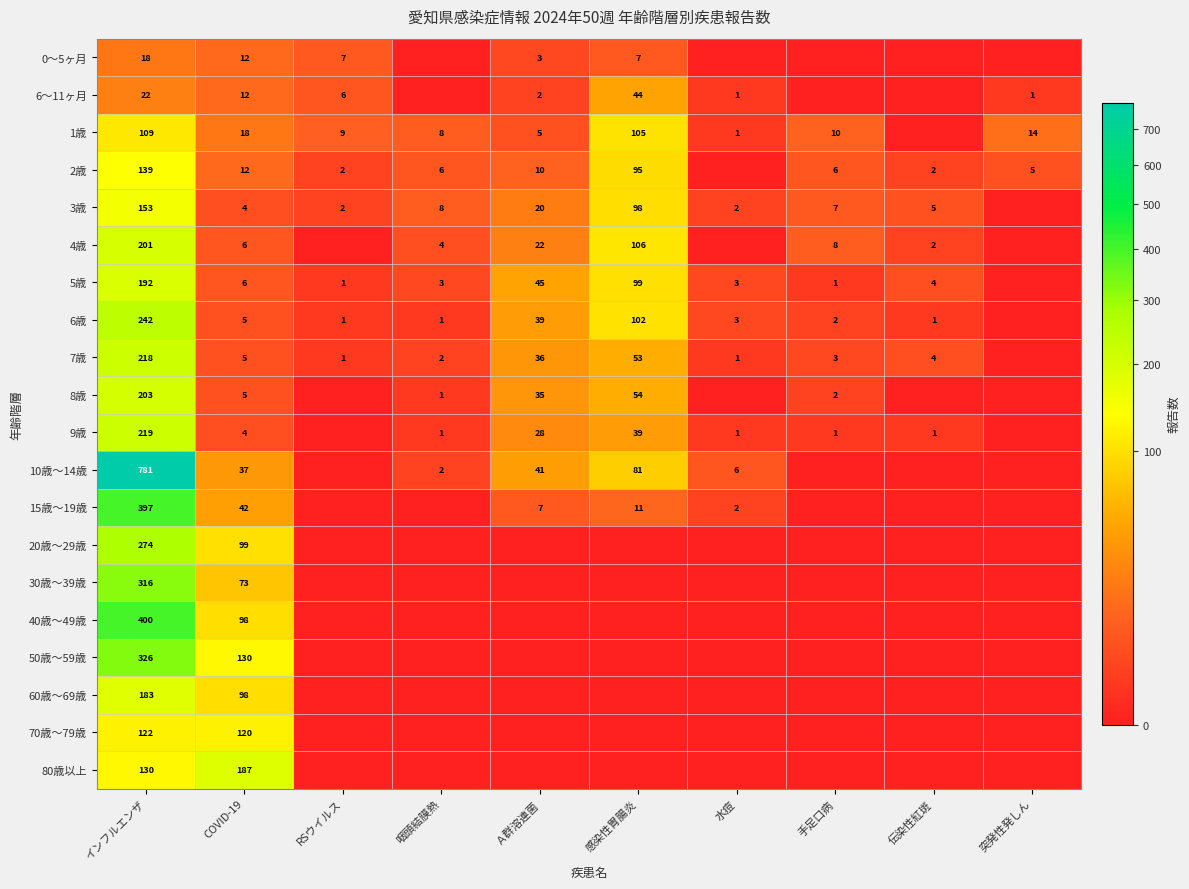

What is the difference between the highest and lowest values at 伝染性紅斑?

5